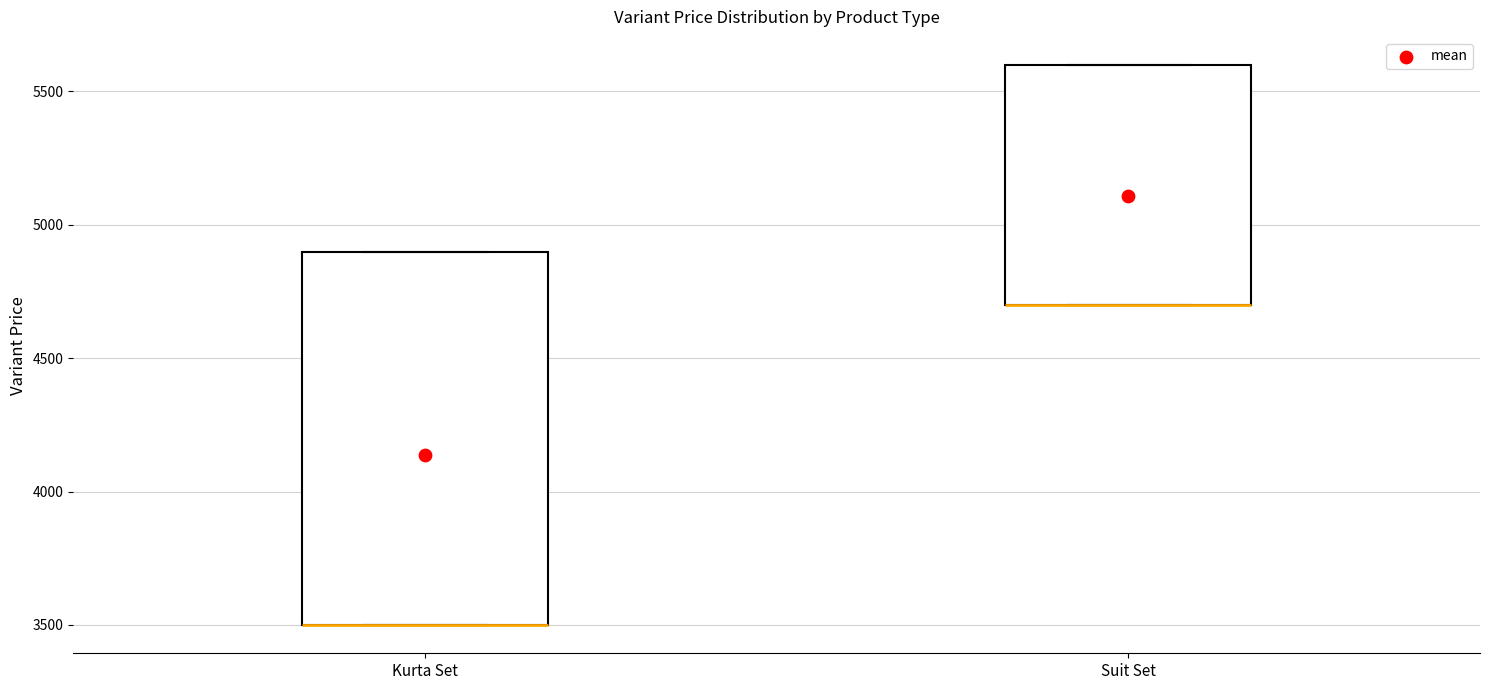

Where is the upper edge of the box for Kurta Set on the y-axis? The values are not printed on the chart, so give them approximately, as read against the axis.

4900